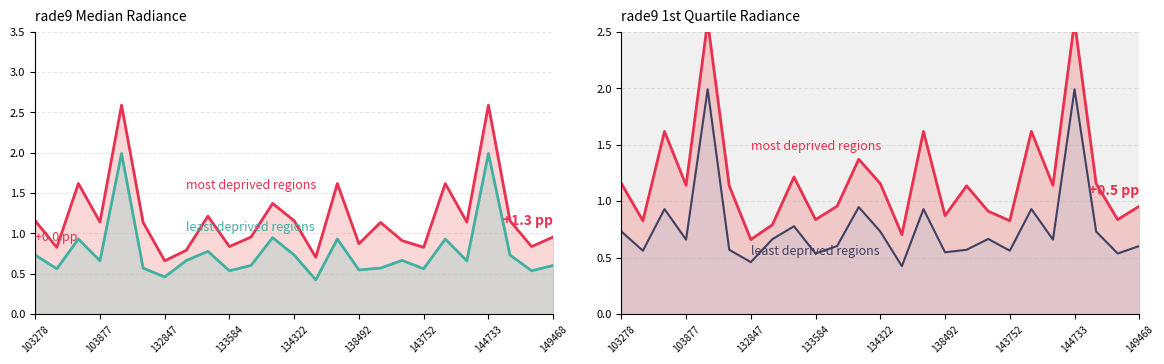

What is the sum of all least deprived regions values?

19.3